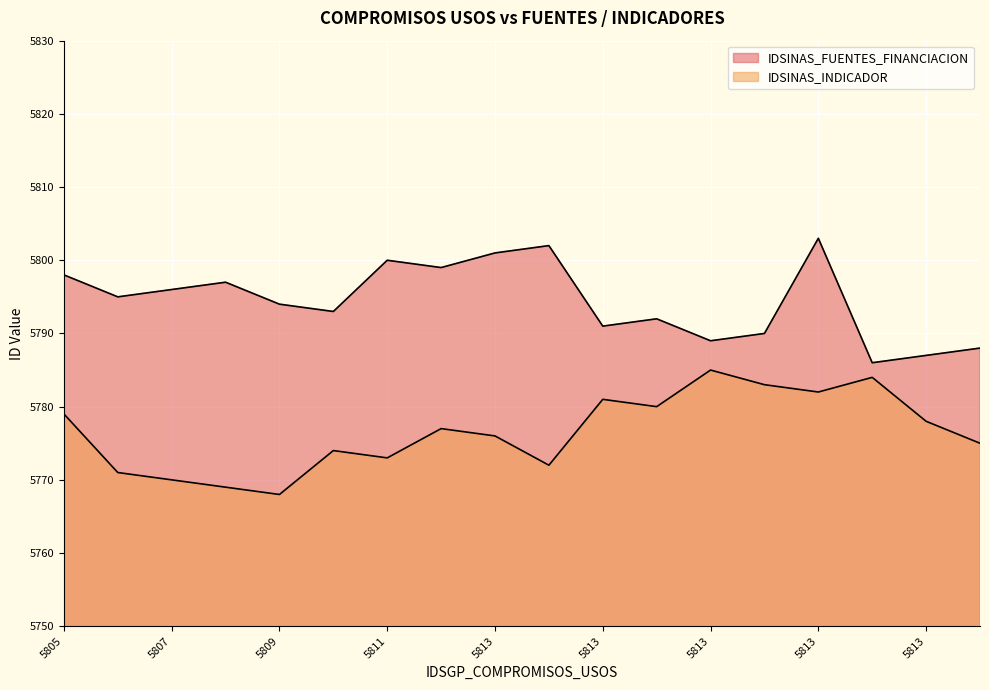

Reading left to right, what are all the values shown in this chart?

IDSINAS_FUENTES_FINANCIACION: 5798	5795	5796	5797	5794	5793	5800	5799	5801	5802	5791	5792	5789	5790	5803	5786	5787	5788
IDSINAS_INDICADOR: 5779	5771	5770	5769	5768	5774	5773	5777	5776	5772	5781	5780	5785	5783	5782	5784	5778	5775